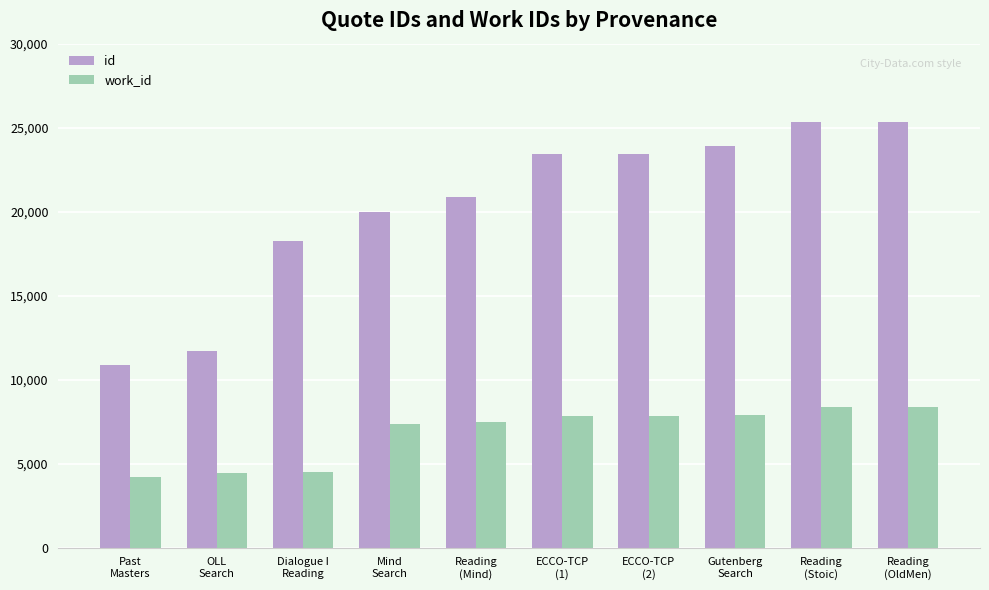

What is the average value of the id series?

20309